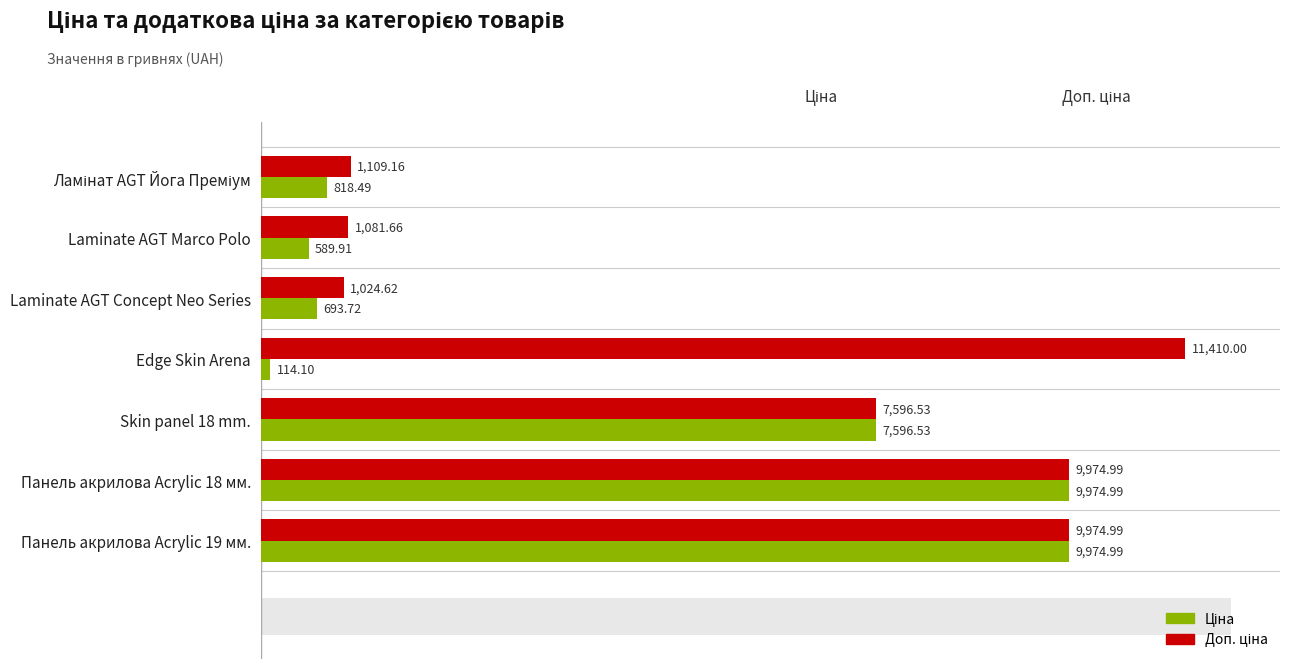

What is the difference between the highest and lowest values at Laminate AGT Marco Polo?

491.7